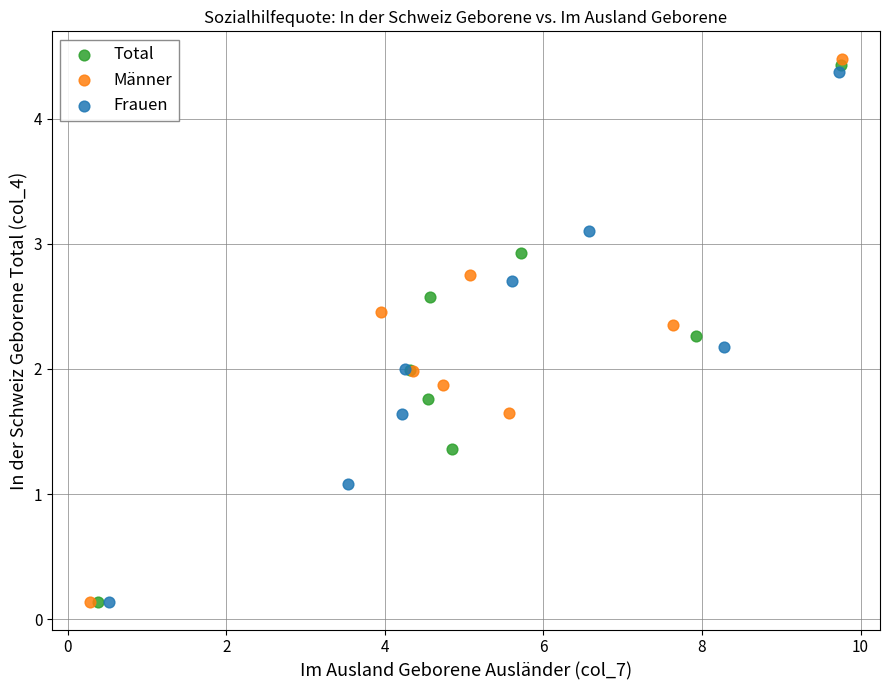

Which series has the widest spread of Y values?

Männer